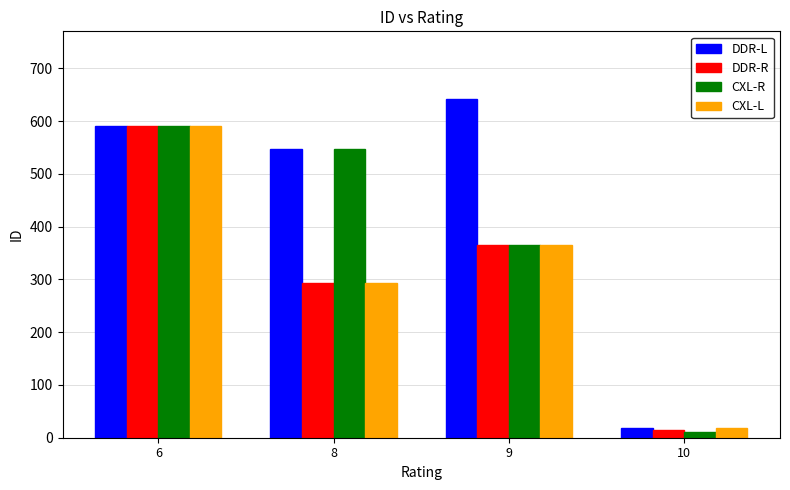

Which category has the highest value in the DDR-L series?

9